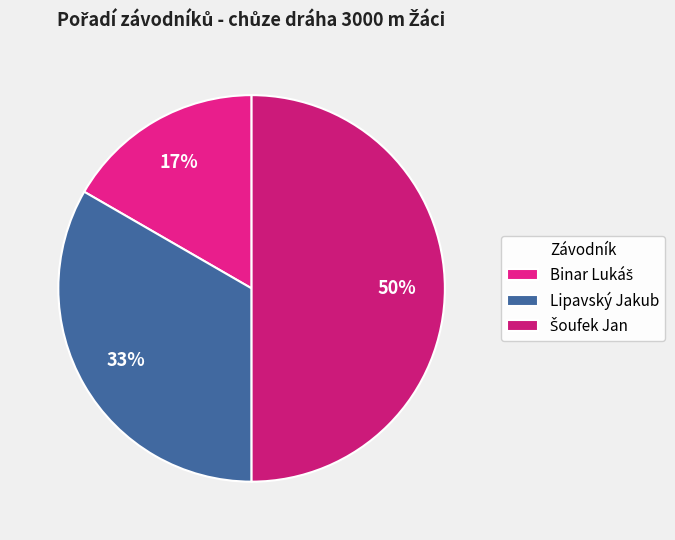

Count the number of slices in the pie.

3